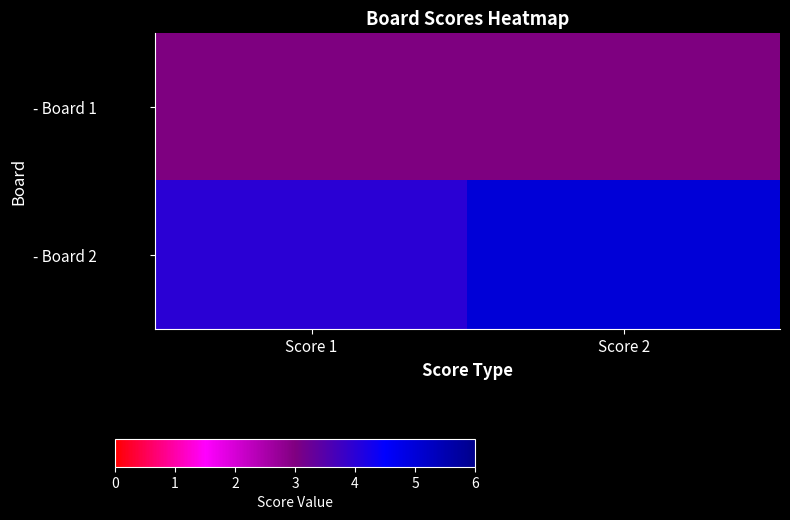

Reading left to right, transcribe all the data shown in this chart.

- Board 1: Score 1=3	Score 2=3
- Board 2: Score 1=4	Score 2=5